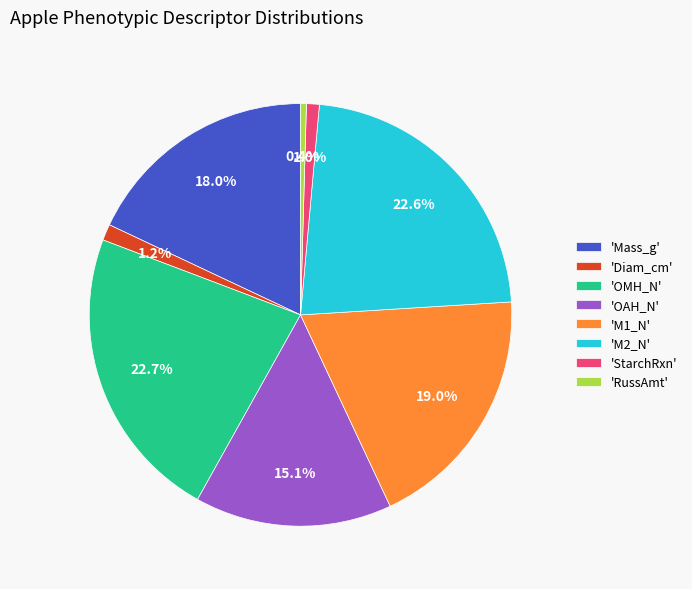

Combined, what portion of the pie is 'StarchRxn' and 'M1_N'?

20.0%